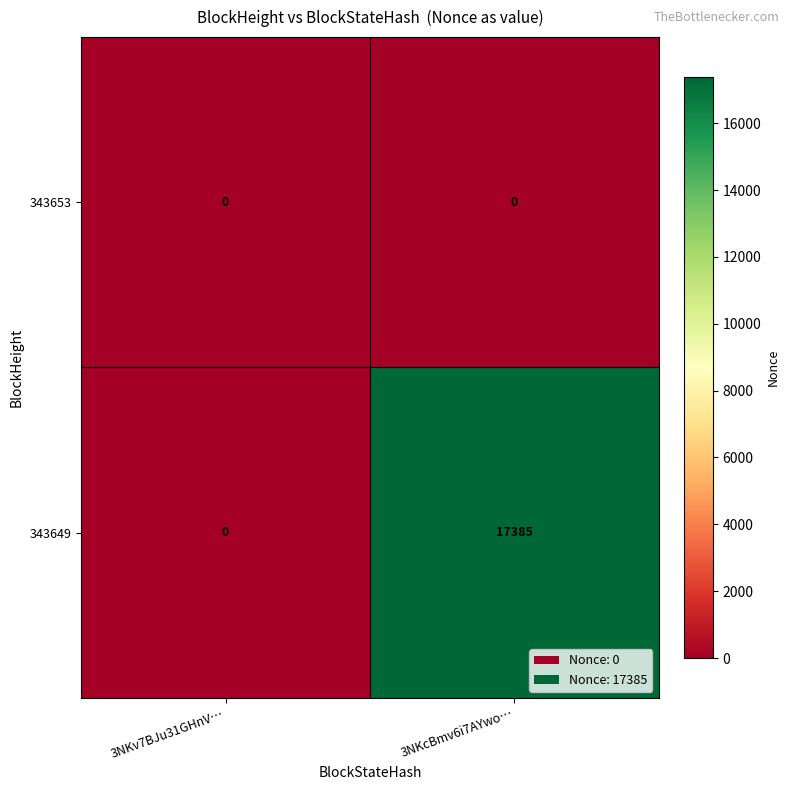

Reading left to right, extract all data points from this chart.

343653: 0	0
343649: 0	17385